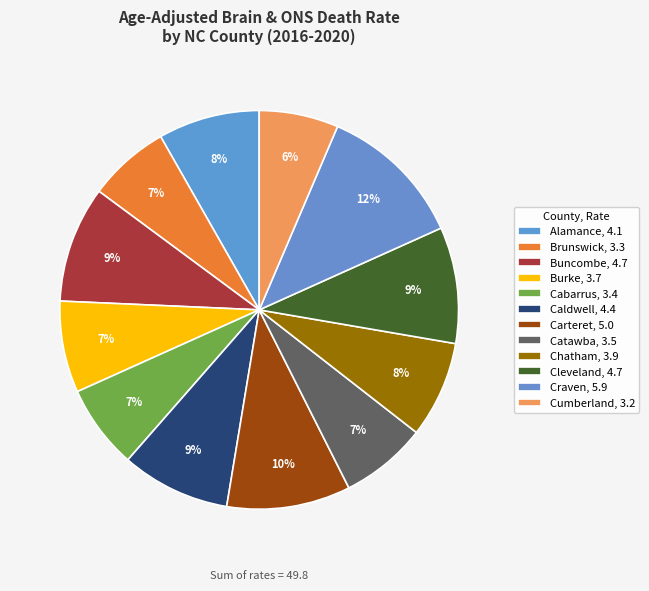

What percentage is the Caldwell slice, to the nearest percent?

9%